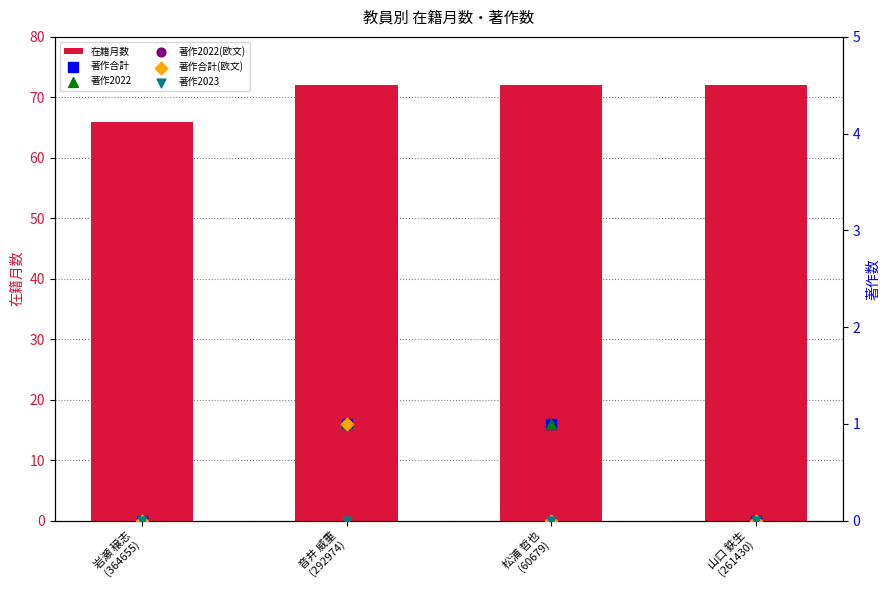

At how many categories does at least one series exceed 8?

4